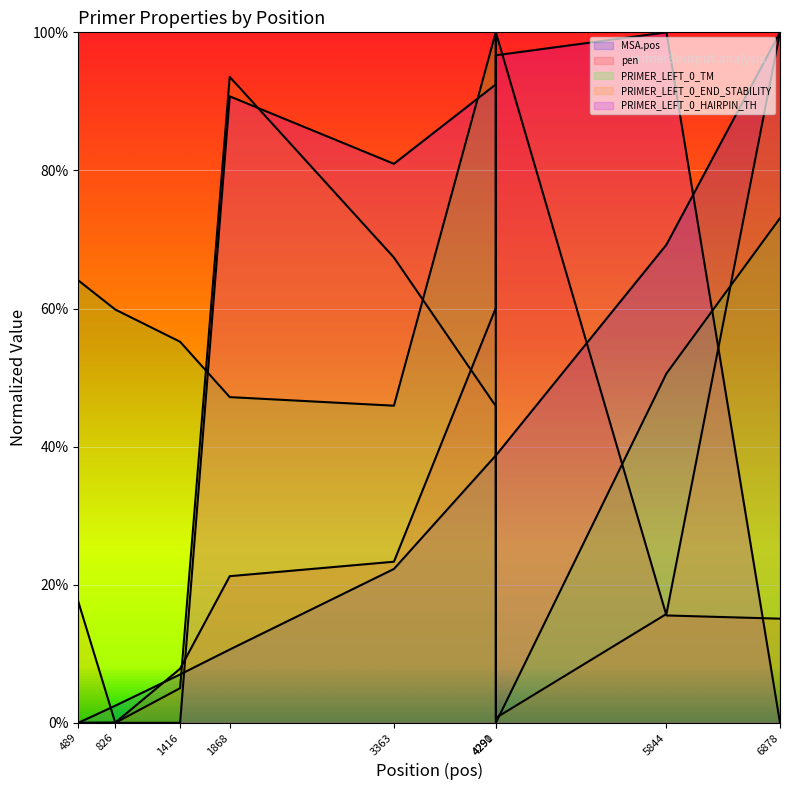

Rank the series by their maximum value, from highest to lowest.

MSA.pos, pen, PRIMER_LEFT_0_TM, PRIMER_LEFT_0_END_STABILITY, PRIMER_LEFT_0_HAIRPIN_TH